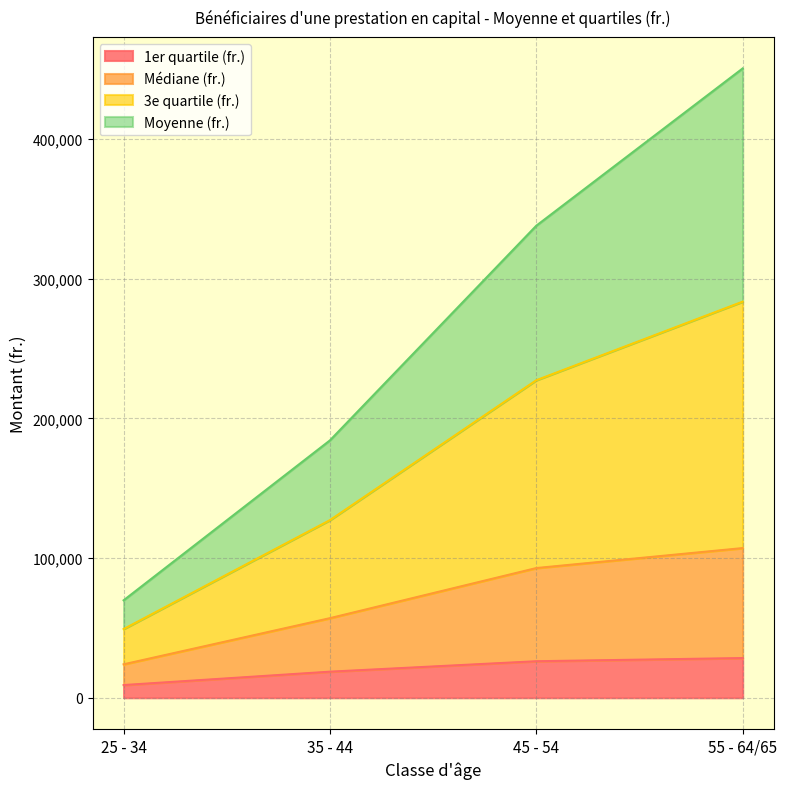

Rank the categories by 3e quartile (fr.) value from highest to lowest.

55 - 64/65, 45 - 54, 35 - 44, 25 - 34